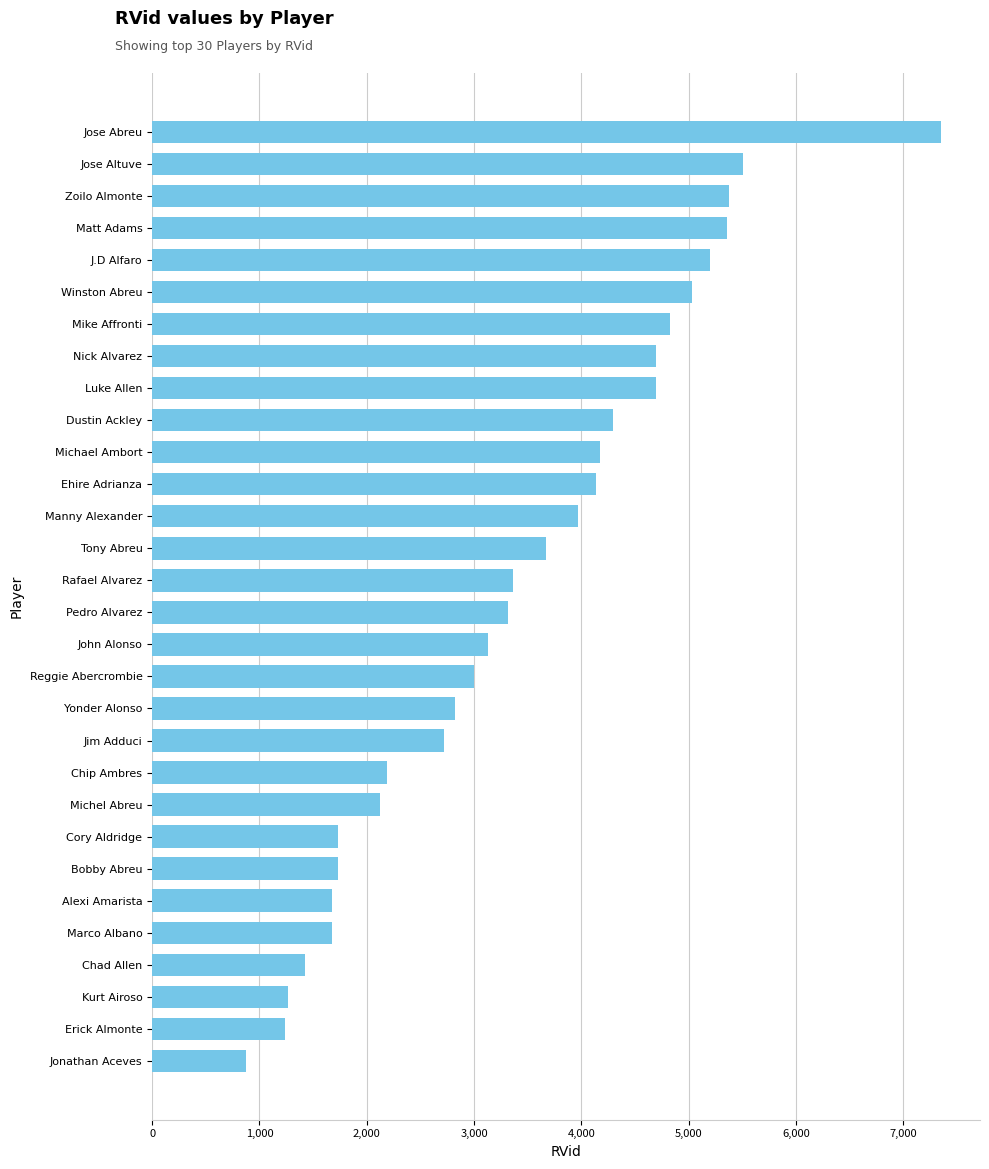

At which category does the chart reach its peak across all series?

Jose Abreu